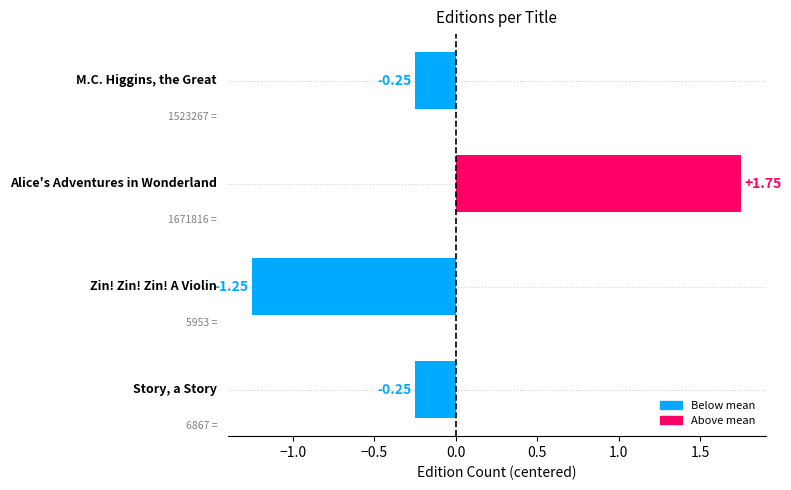

Does the chart contain stacked bars?

No